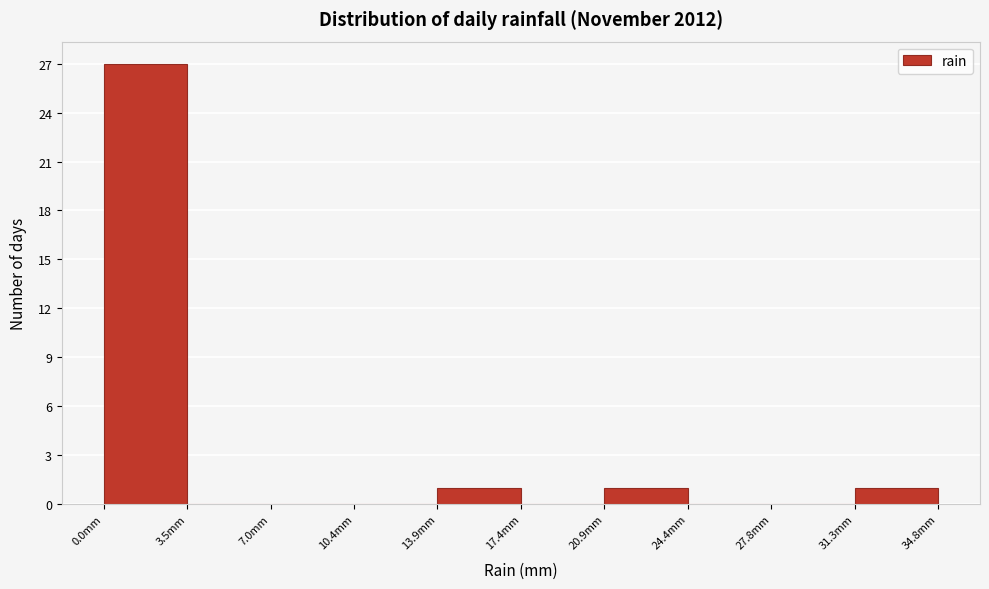

Reading left to right, list every bar in this chart as the range it spans on the x-axis followed by its height. Neither the bar edges nor the heights are printed on the chart, so give them approximately, as read against the axes.

0.0 to 3.5: 27
3.5 to 7.0: 0
7.0 to 10.5: 0
10.5 to 14.0: 0
14.0 to 17.5: 1
17.5 to 21.0: 0
21.0 to 24.5: 1
24.5 to 28.0: 0
28.0 to 31.5: 0
31.5 to 35.0: 1